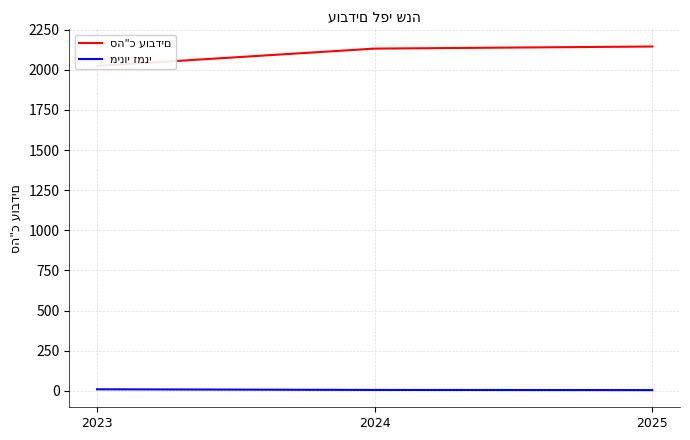

Read the סה"כ עובדים value at 2025, to the nearest 10.

2140